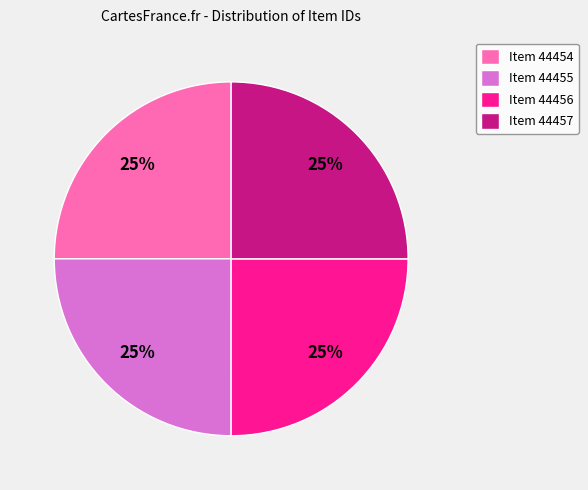

True or false: Item 44456 accounts for 15% of the total.

False